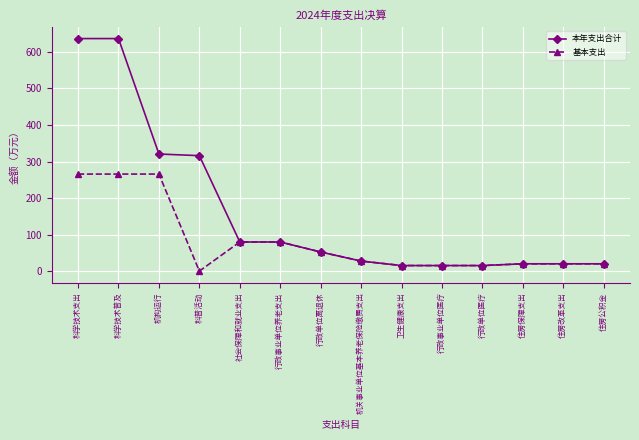

What is the difference between the maximum and second lowest values in the 基本支出 series?

250.4